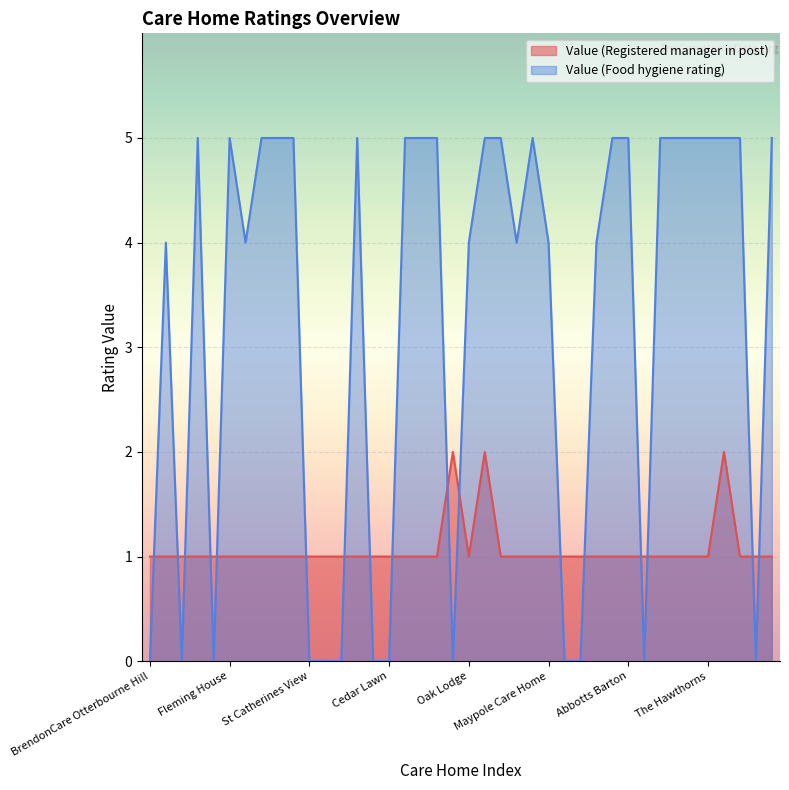

What is the maximum value shown in the chart?

5